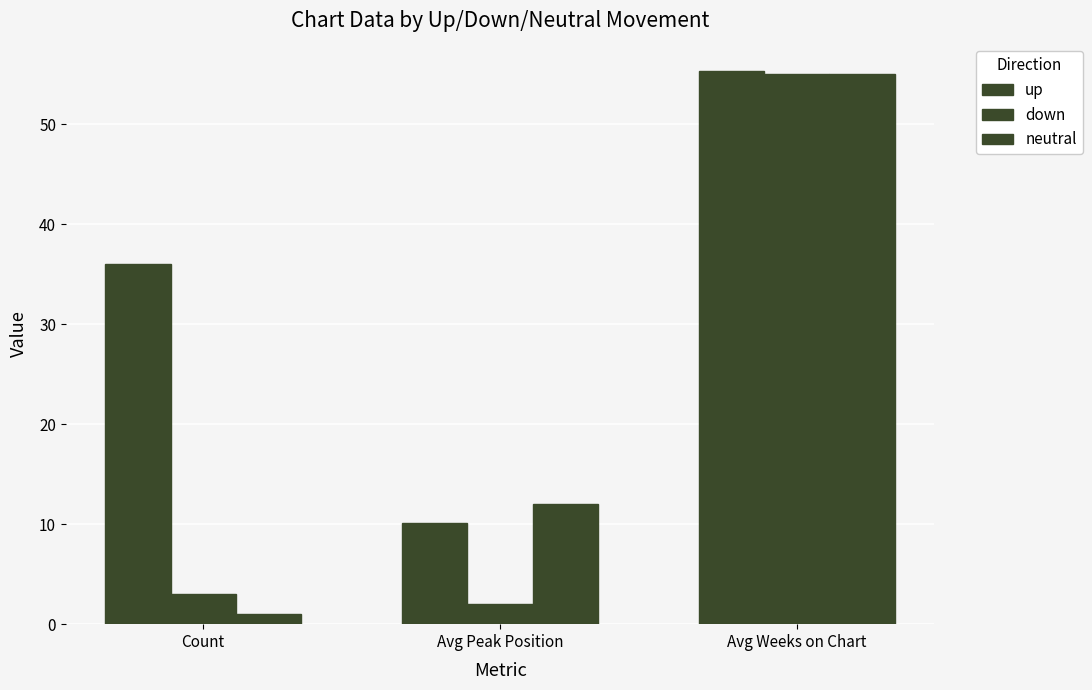

How many bars are there in each group?

3